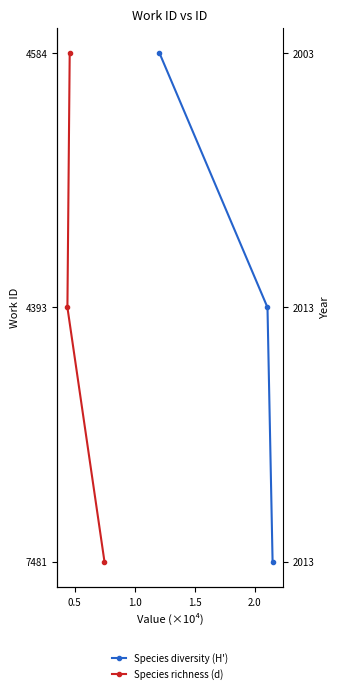

What is the label of the 2nd point from the right?

0.5